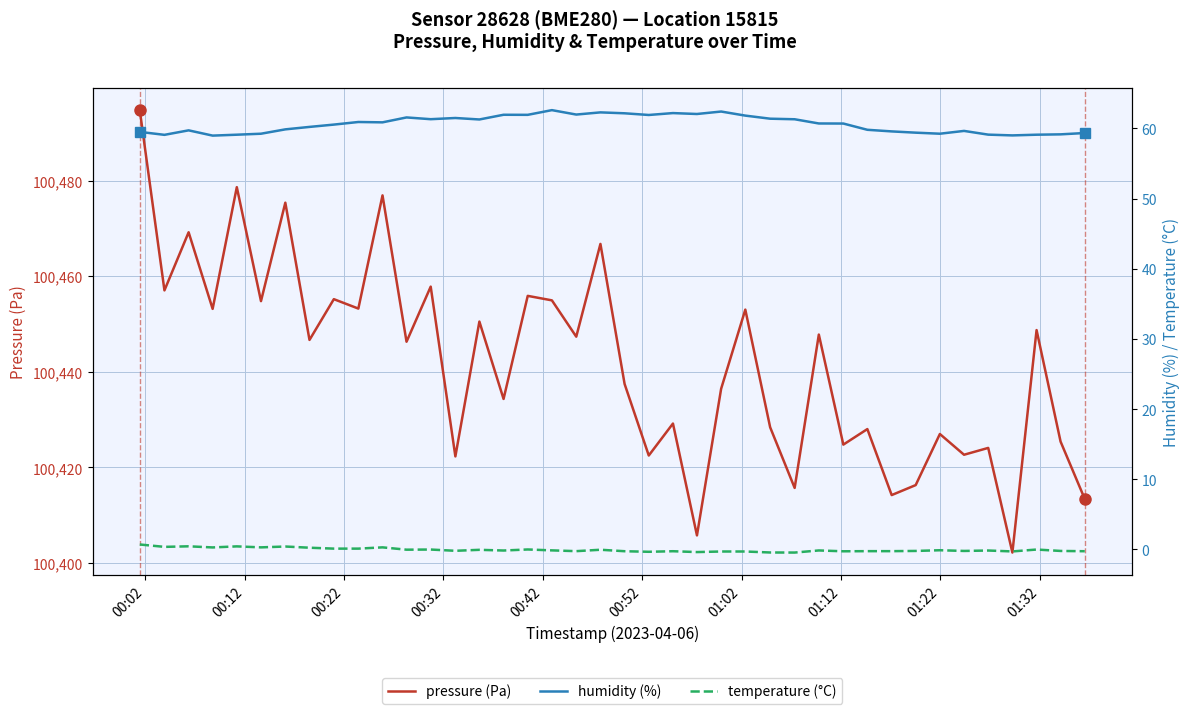

What is the highest value of the pressure (Pa) series?

100494.8